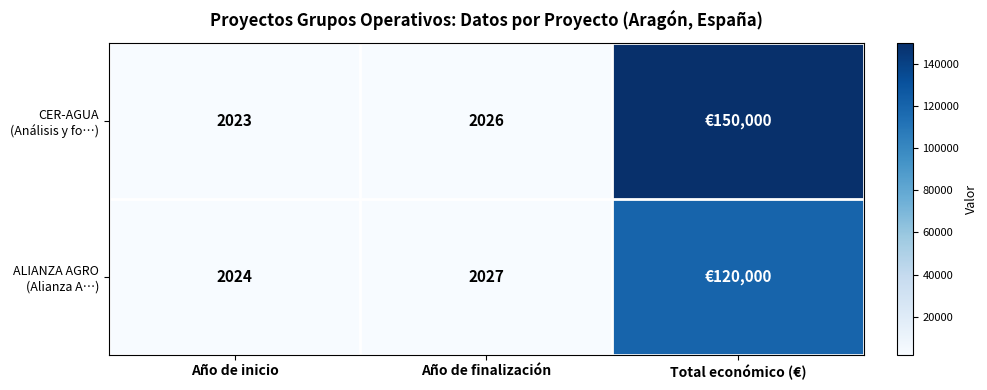

What is the average value of the CER-AGUA (Análisis y fo…) series?

51350